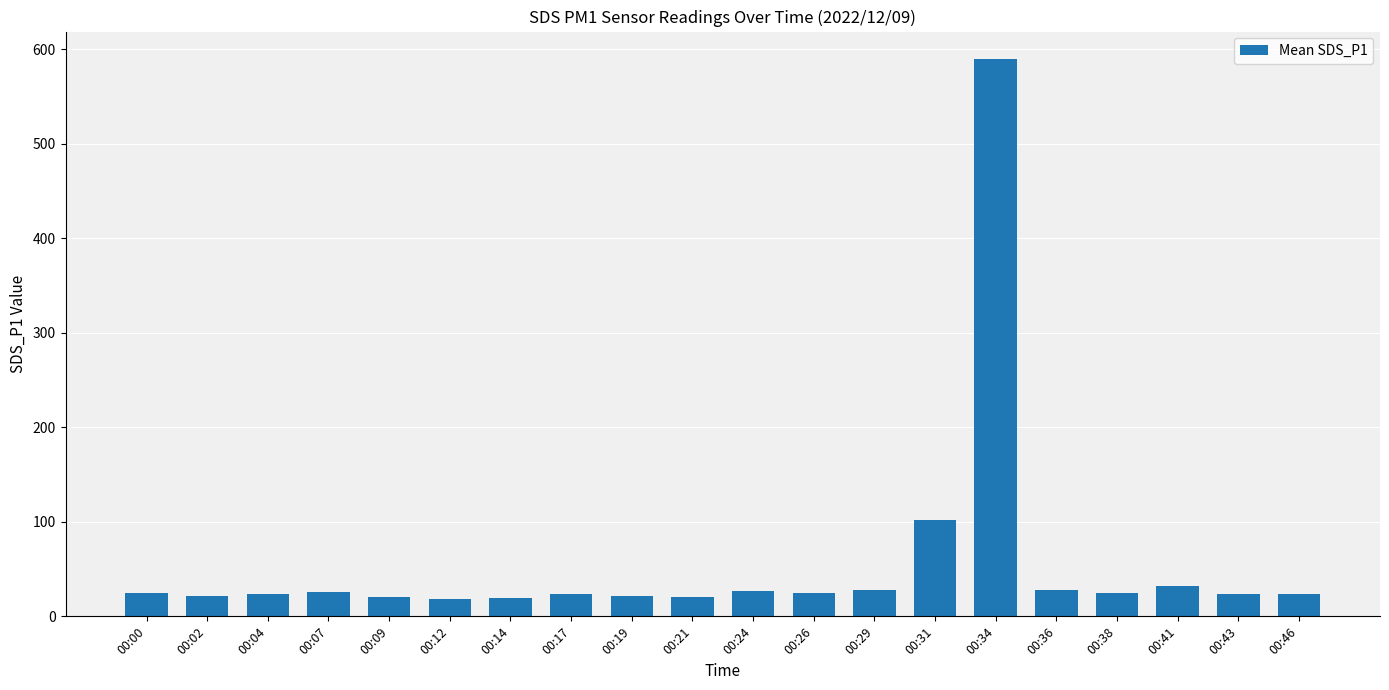

What is the average value?

56.2